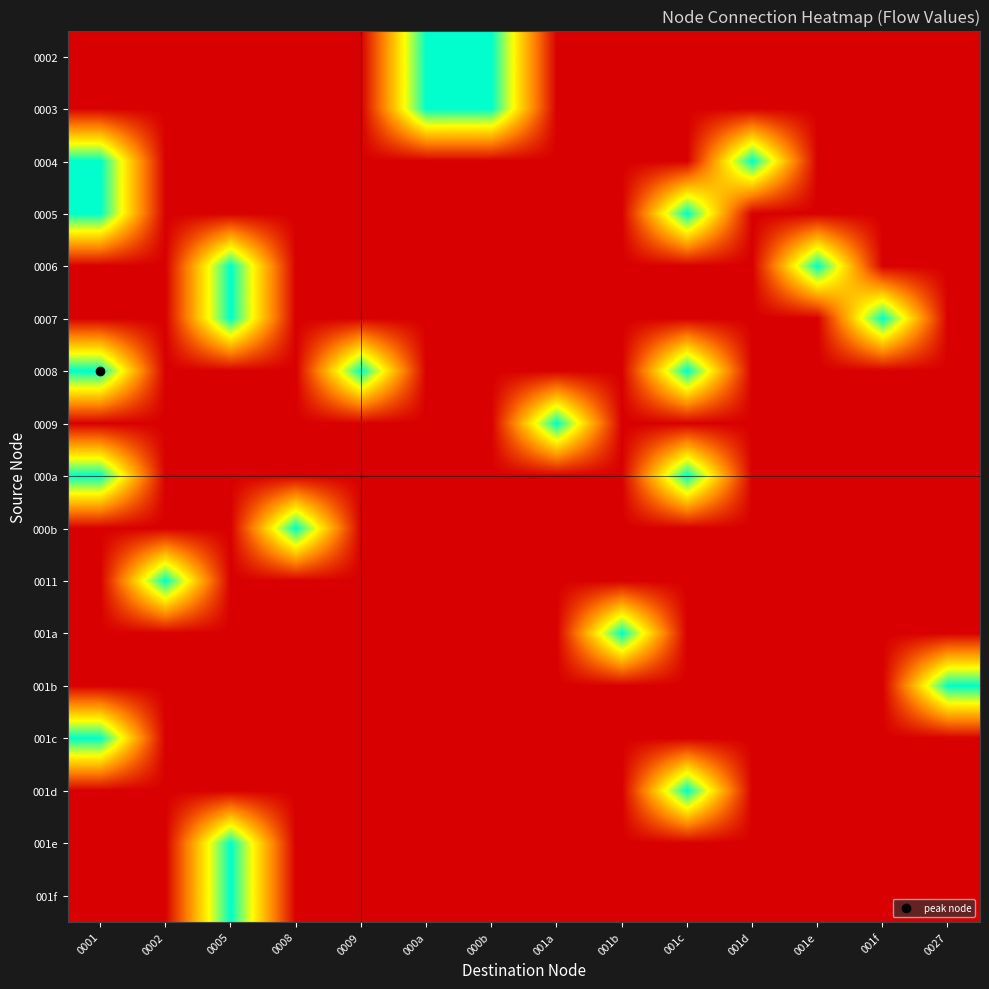

Which label corresponds to the largest value in the chart?

000a